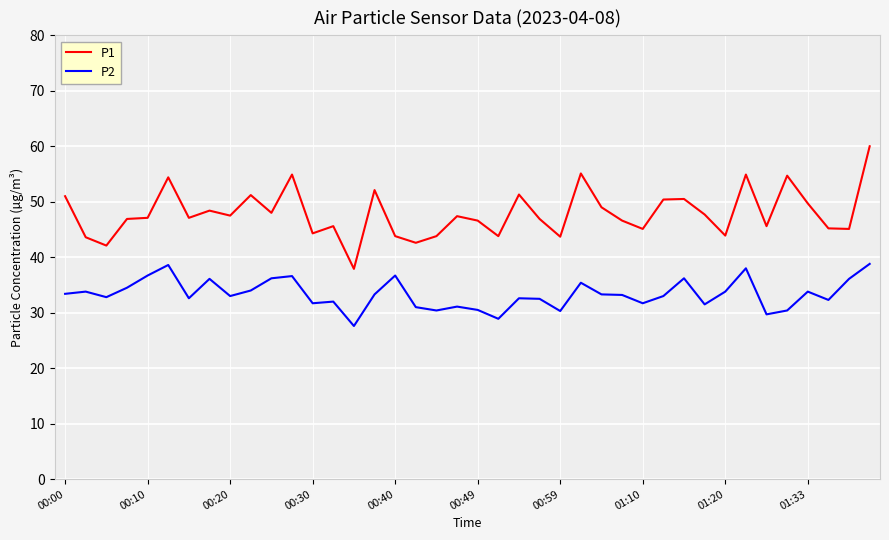

What is the sum of all P2 values?

1334.1